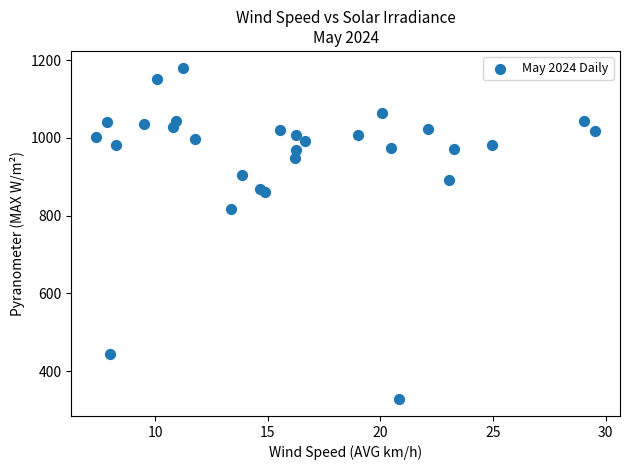

What Y value in the scatter plot is closest to 754?

817.5